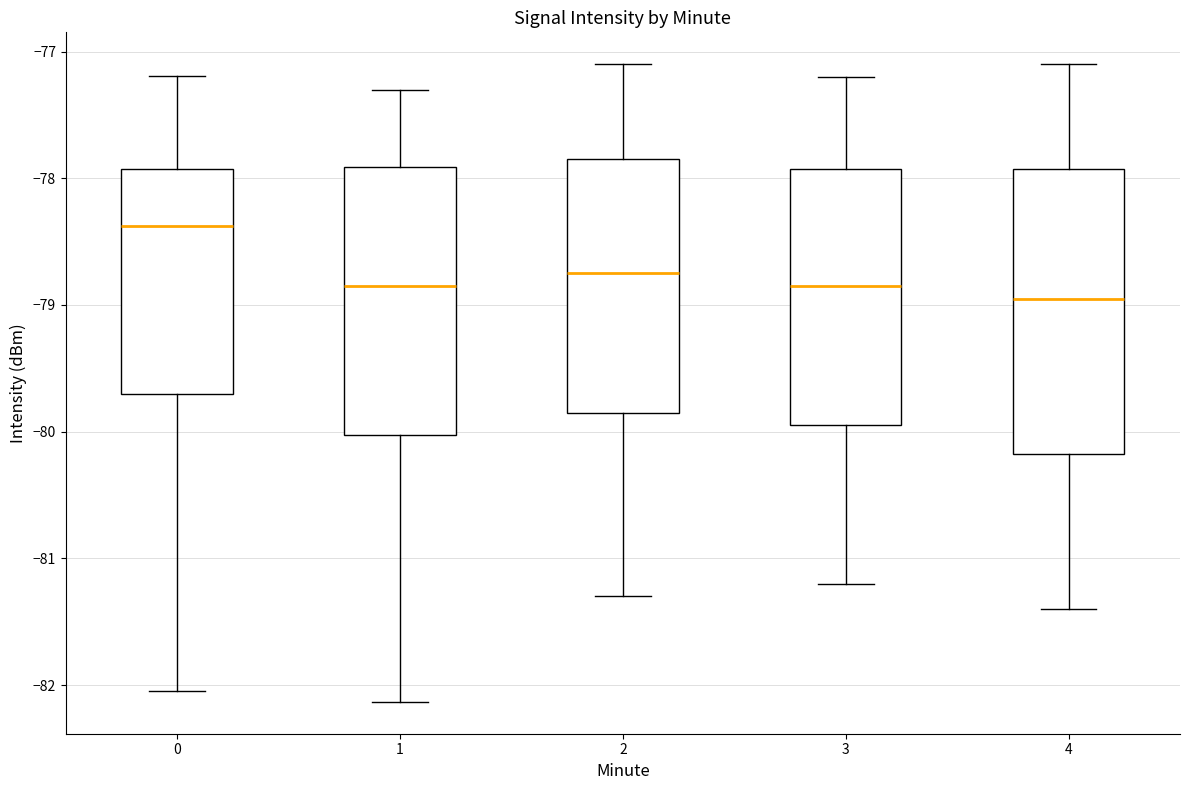

Reading left to right, read every box against the y-axis: the position of its median line, the range the box covers, and the ends of its whiskers. The values are not printed on the chart, so give them approximately, as read against the axis.

0: median -78.4, box -79.7 to -77.9, whiskers -82.0 to -77.2
1: median -78.8, box -80.0 to -77.9, whiskers -82.1 to -77.3
2: median -78.7, box -79.8 to -77.8, whiskers -81.3 to -77.1
3: median -78.8, box -79.9 to -77.9, whiskers -81.2 to -77.2
4: median -78.9, box -80.2 to -77.9, whiskers -81.4 to -77.1